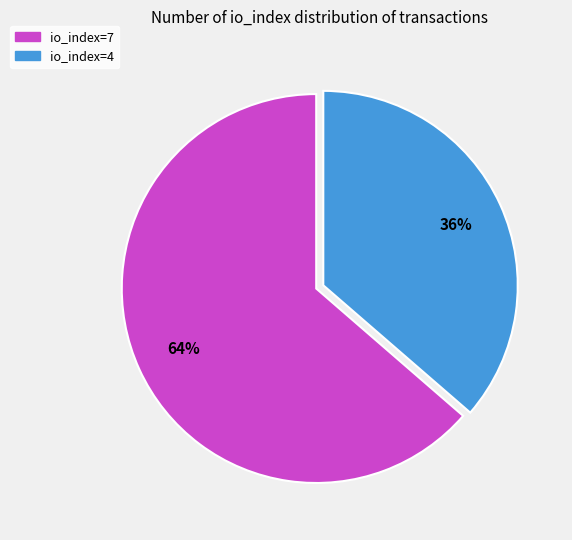

Is the sum of io_index=4 and io_index=7 greater than half?

Yes